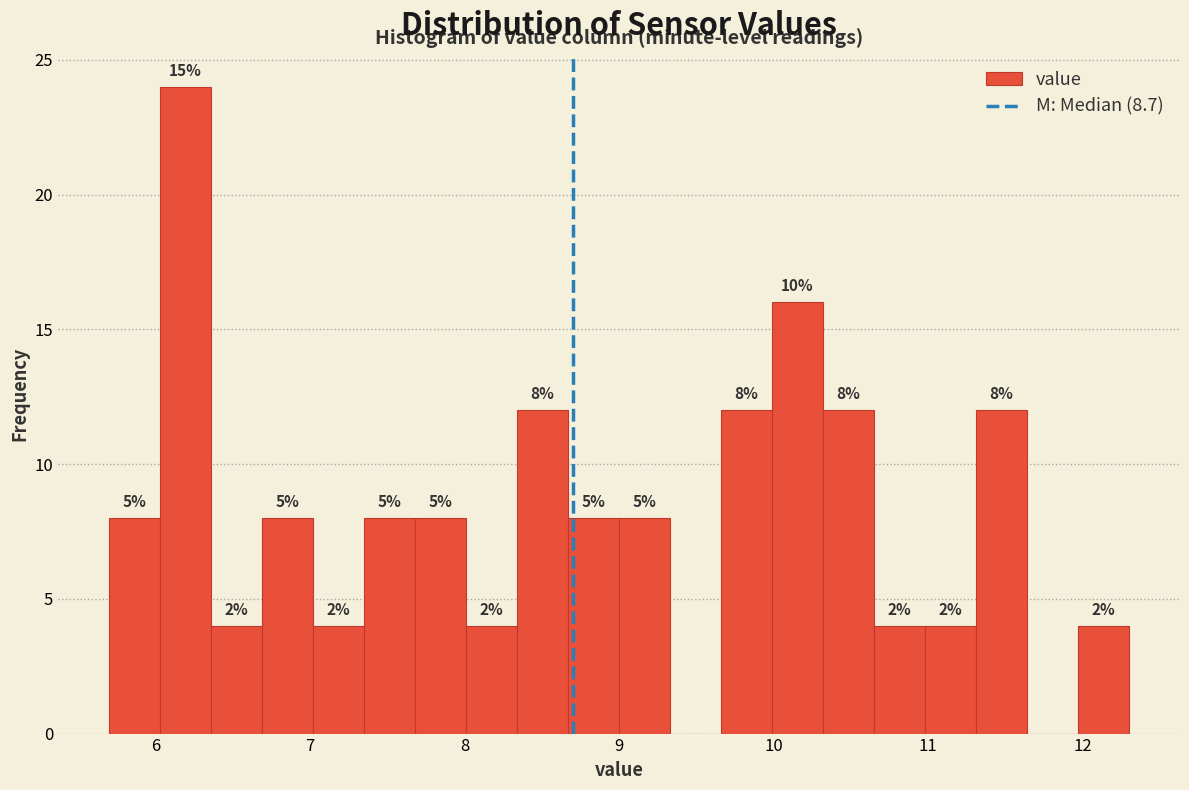

Around what value on the x-axis is the tallest bar? Give the approximate position of its centre, as read against the axis.

6.2